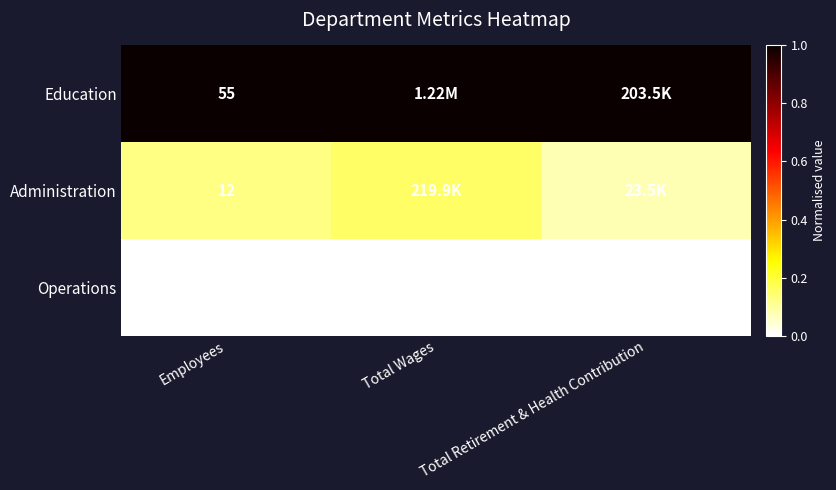

At which label does Education reach its peak?

Total Wages